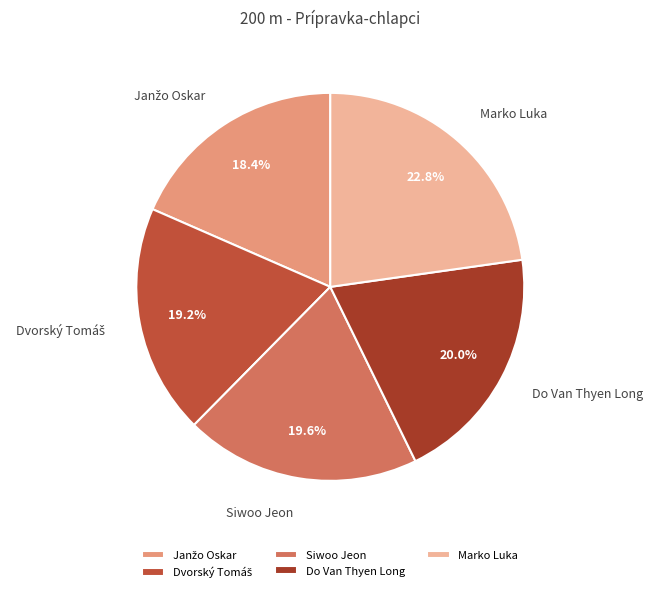

Count the number of slices in the pie.

5